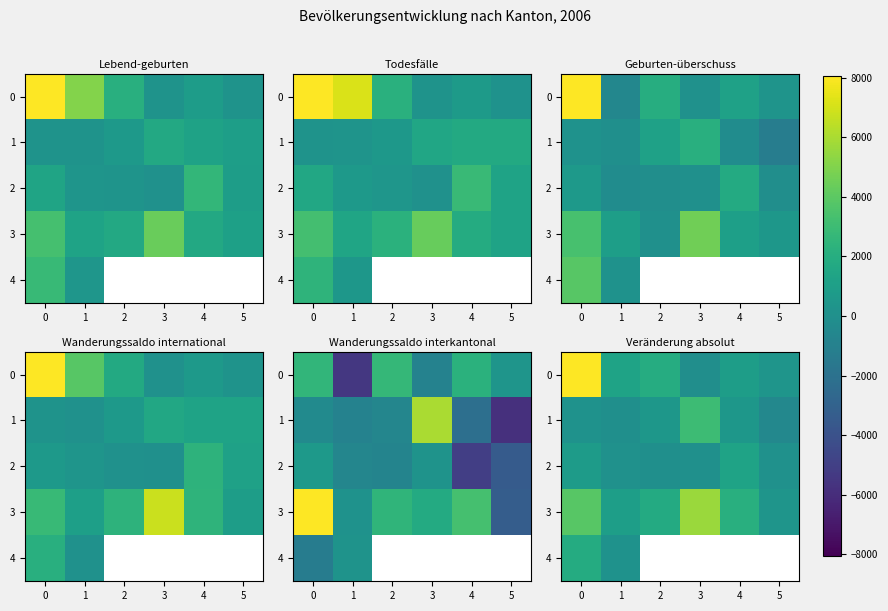

How many values in the 3 series exceed 3033?

2